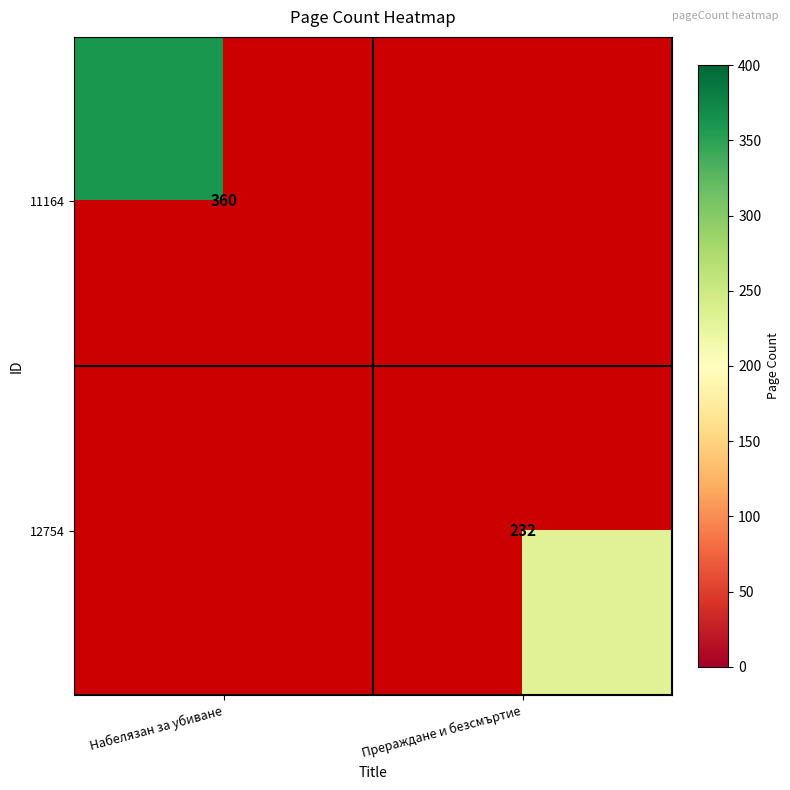

True or false: 12754 has a value of 302 at Прераждане и безсмъртие.

False